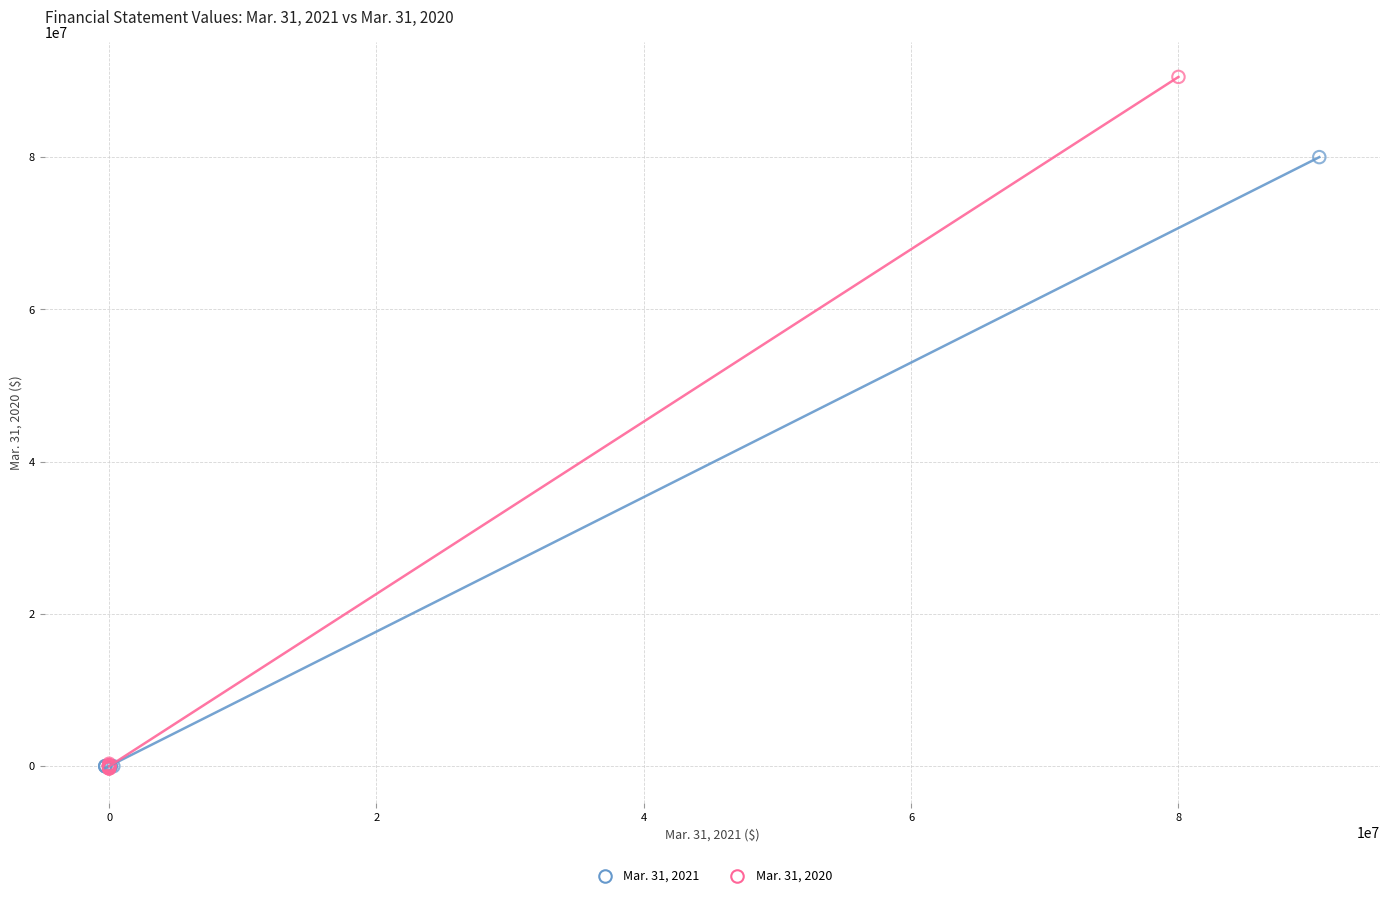

Which series reaches the maximum Y coordinate?

Mar. 31, 2020